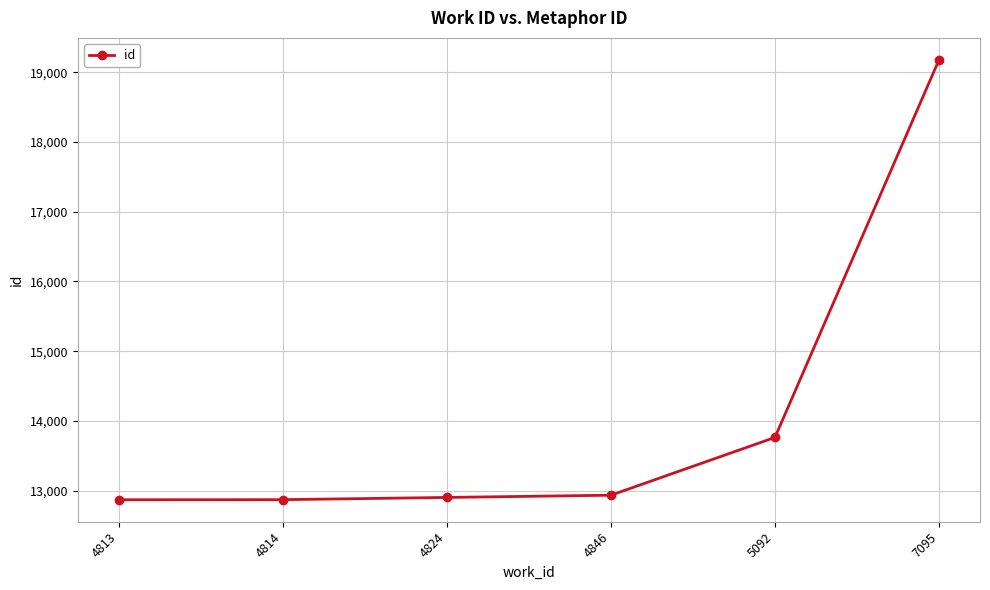

How many distinct data groups are displayed?

1